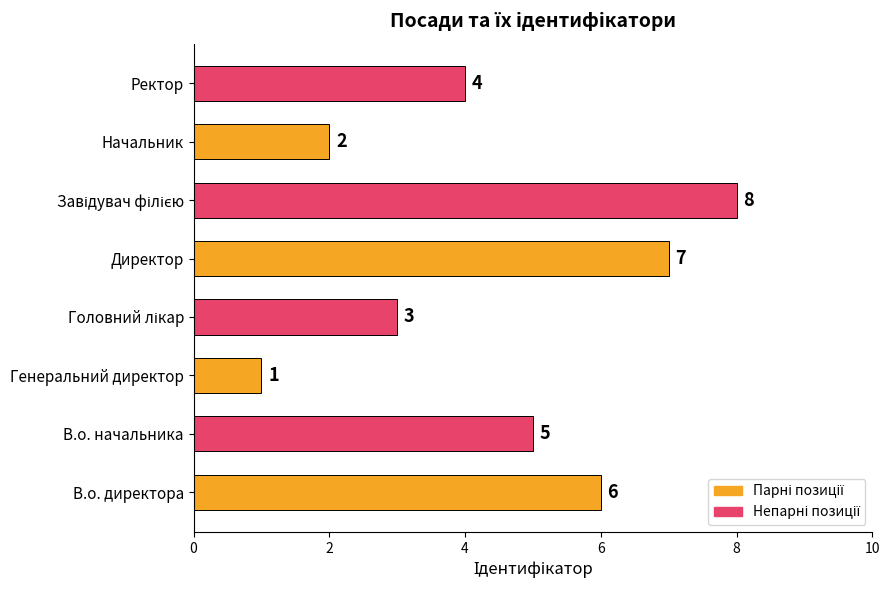

Count the values in the range 3 to 7.

5